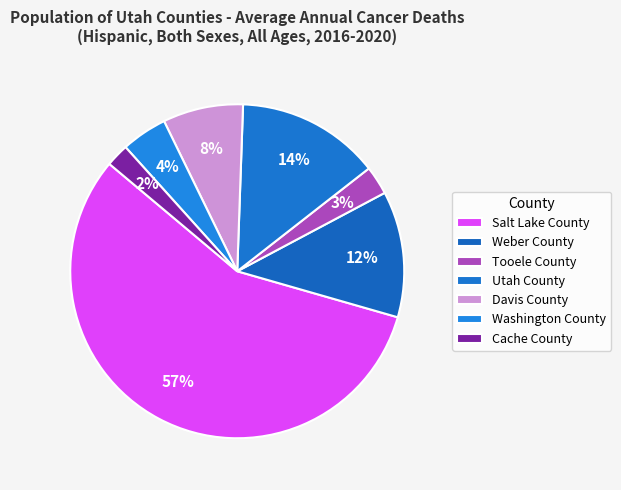

How many slices are in this pie chart?

7